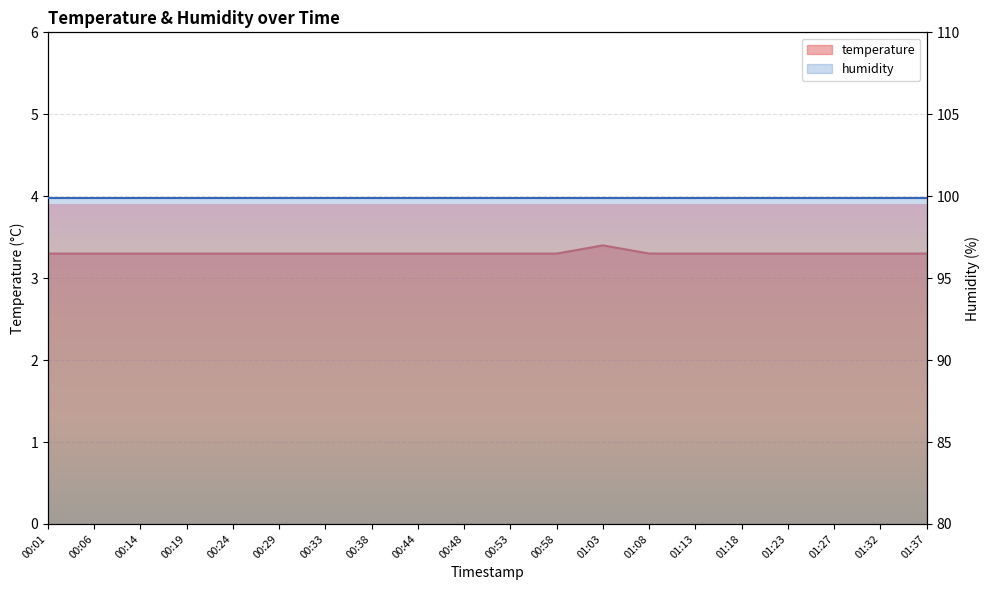

Reading left to right, what are all the values shown in this chart?

3.3	3.3	3.3	3.3	3.3	3.3	3.3	3.3	3.3	3.3	3.3	3.3	3.4	3.3	3.3	3.3	3.3	3.3	3.3	3.3